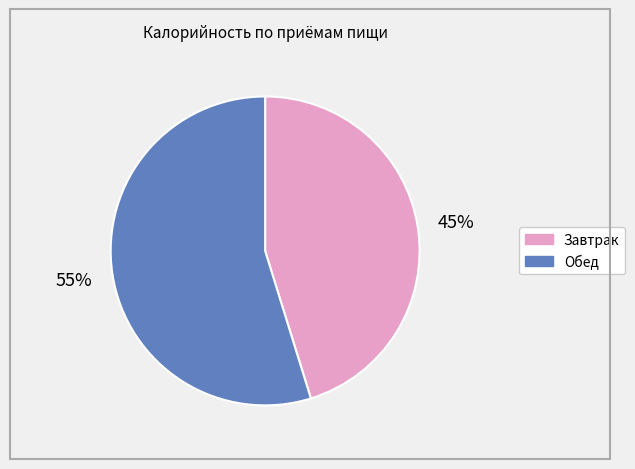

What is the ratio of the value at Завтрак to the value at Обед?

0.8